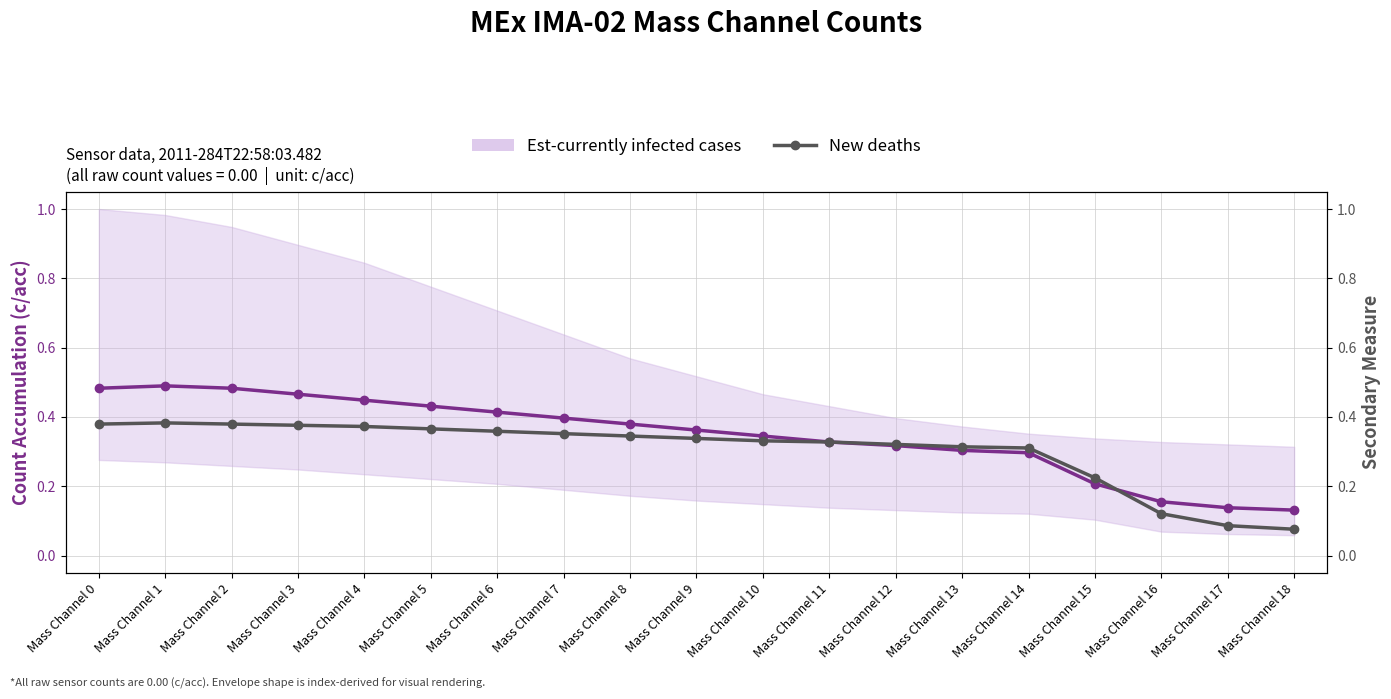

Reading left to right, list all the values displayed in this chart.

Est-currently infected cases: 0.5	0.5	0.5	0.5	0.4	0.4	0.4	0.4	0.4	0.4	0.3	0.3	0.3	0.3	0.3	0.2	0.2	0.1	0.1
New deaths: 0.4	0.4	0.4	0.4	0.4	0.4	0.4	0.4	0.3	0.3	0.3	0.3	0.3	0.3	0.3	0.2	0.1	0.1	0.1